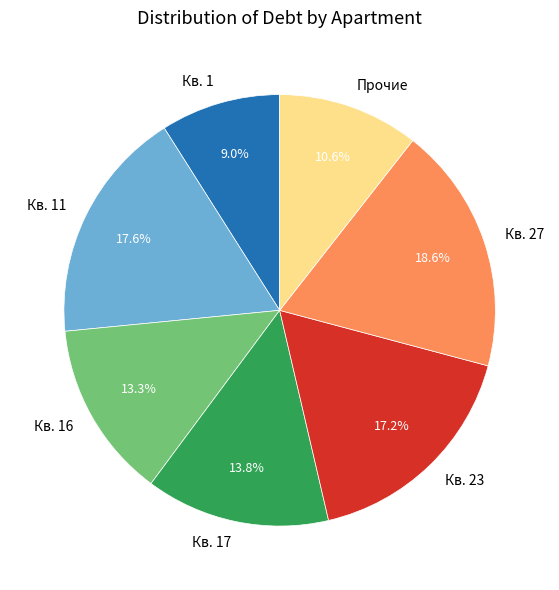

How much of the chart is everything except Кв. 17?

86.2%